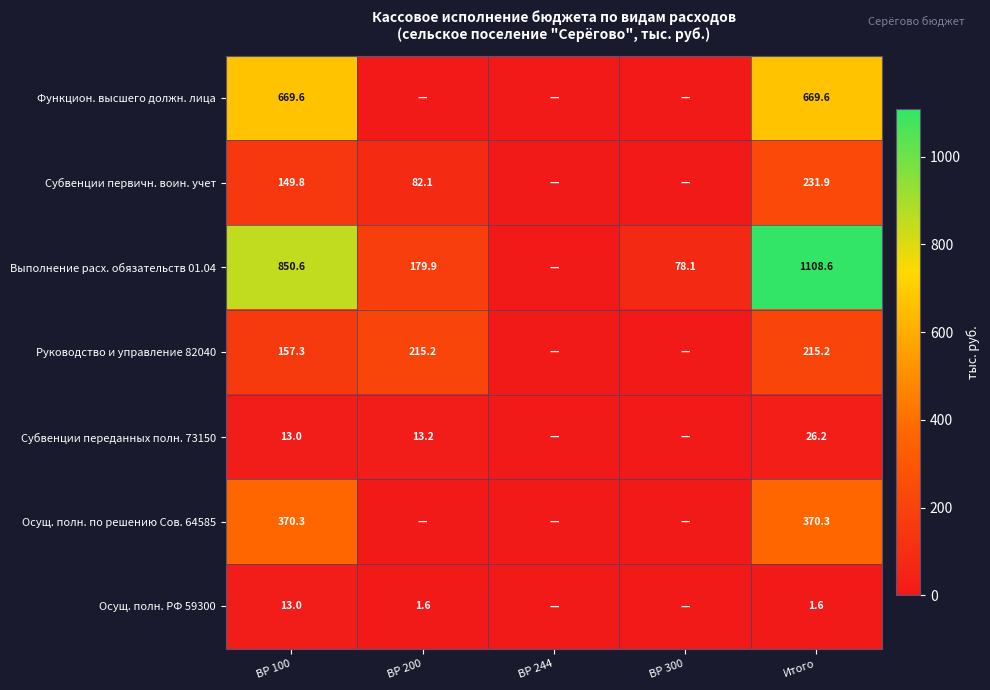

What is the total value across all series at ВР 100?

2223.6